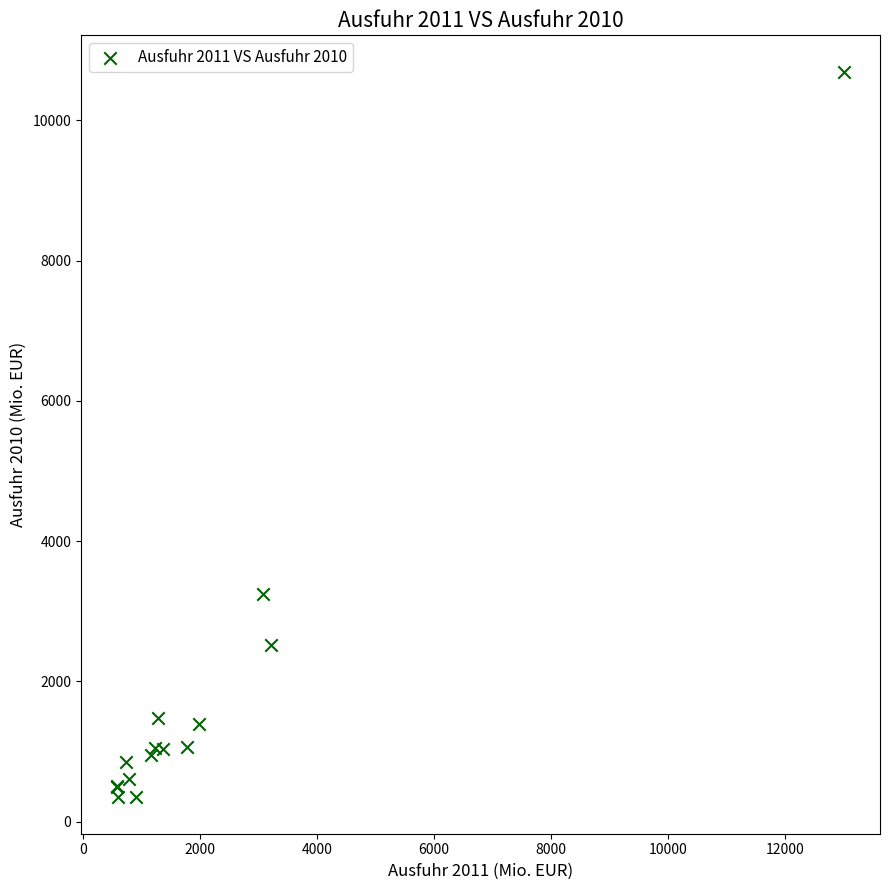

What Y value in the scatter plot is closest to 5520?

3248.7